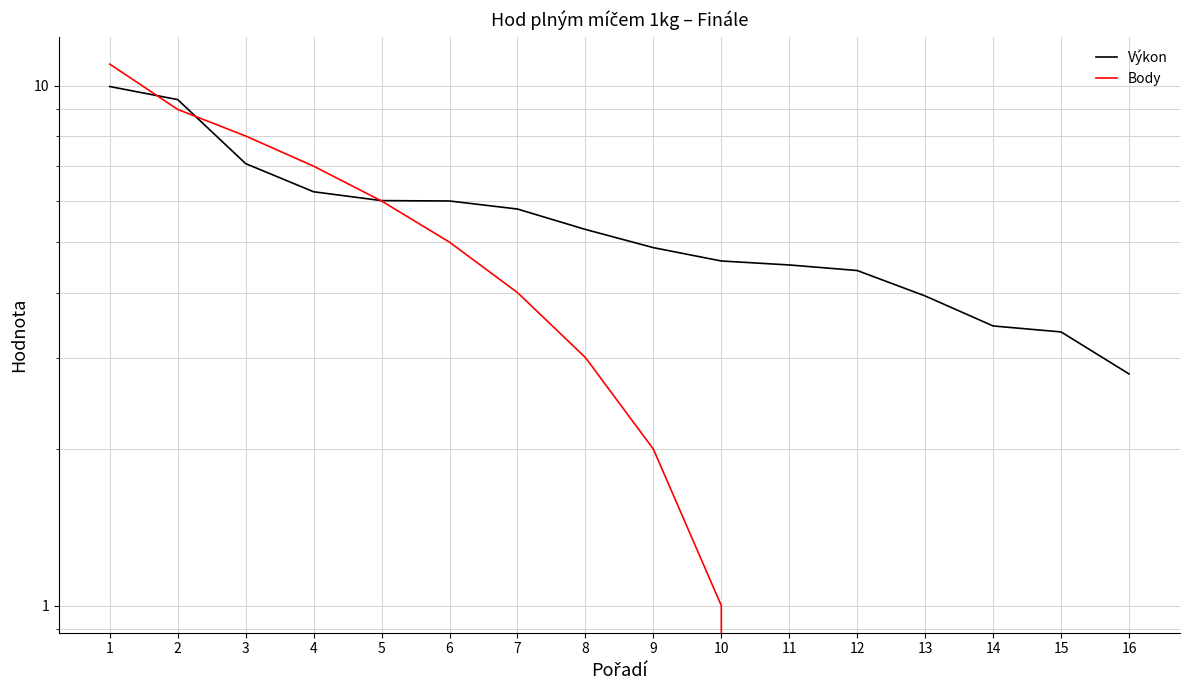

True or false: Body has more than 0 interior local peaks.

False